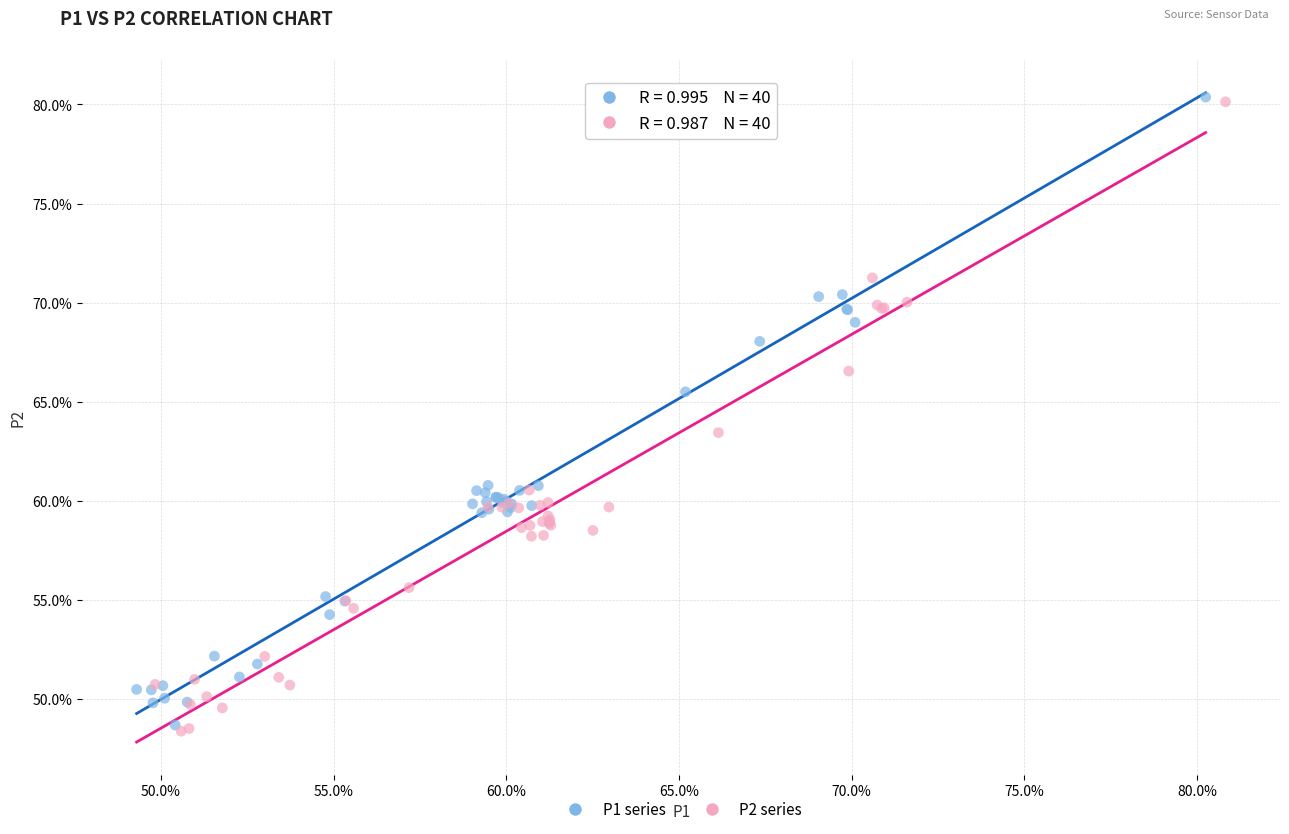

What are all the series names shown in the legend?

P1 series, P2 series